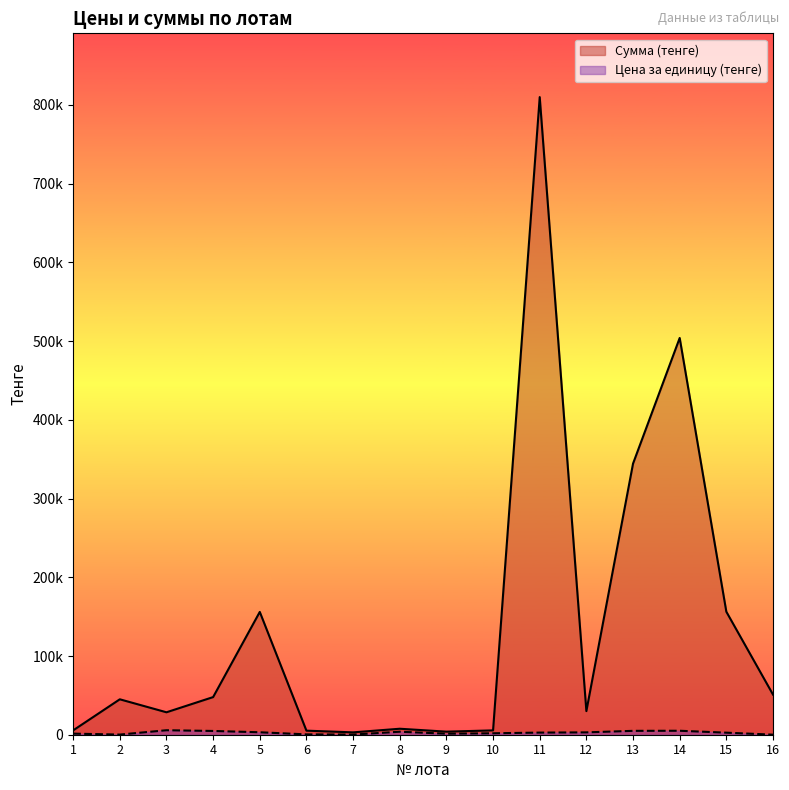

What is the spread (max minus min) of values at 13?

339480